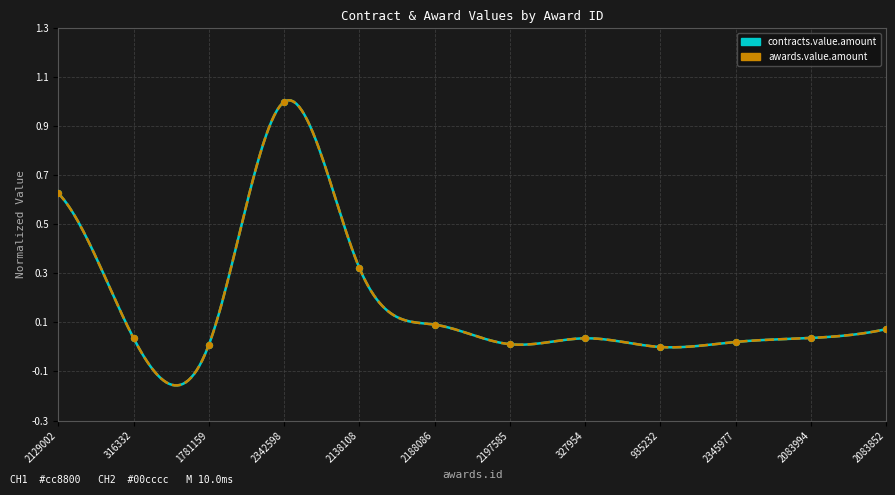

Is the value of awards.value.amount at 316332 greater than the value of contracts.value.amount at 2345977?

Yes